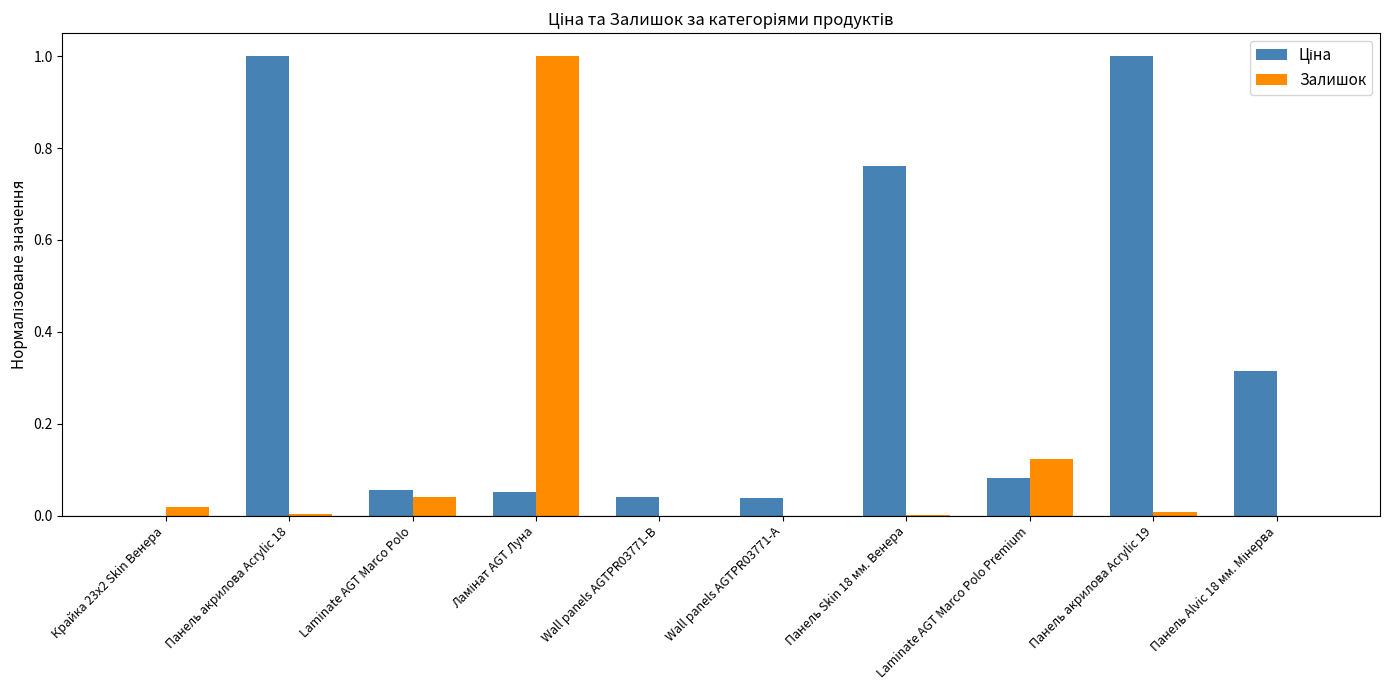

What is the maximum value for Залишок?

1.0